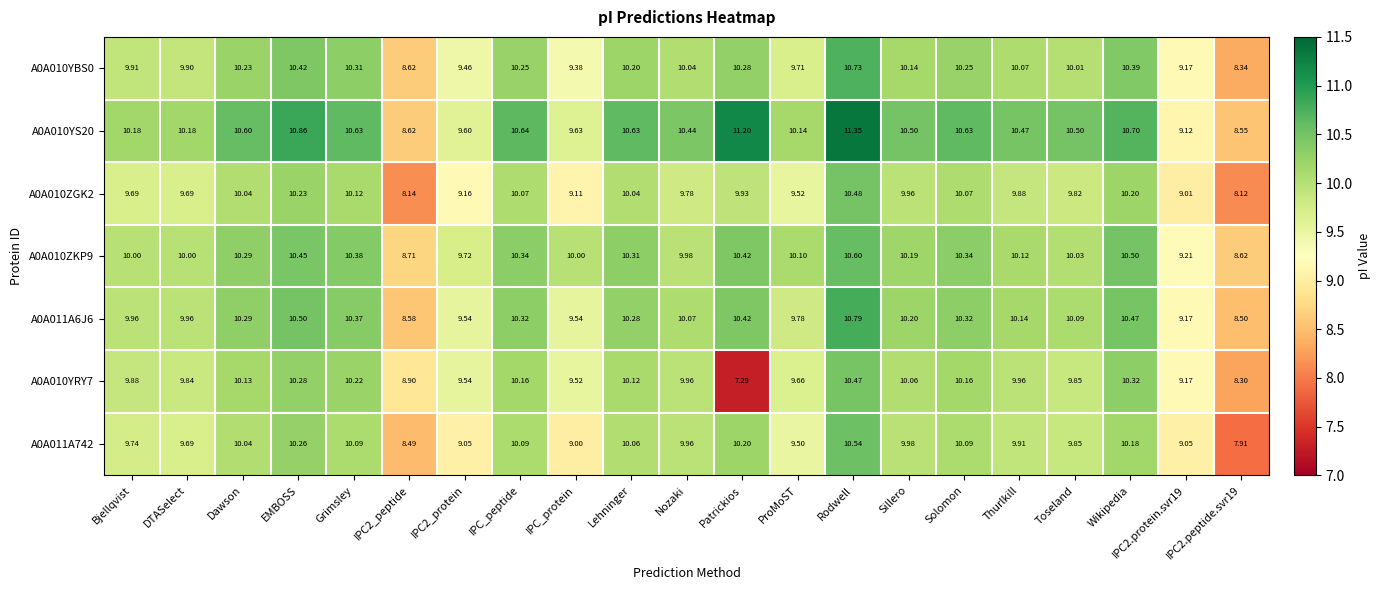

At which category does the chart reach its peak across all series?

Rodwell